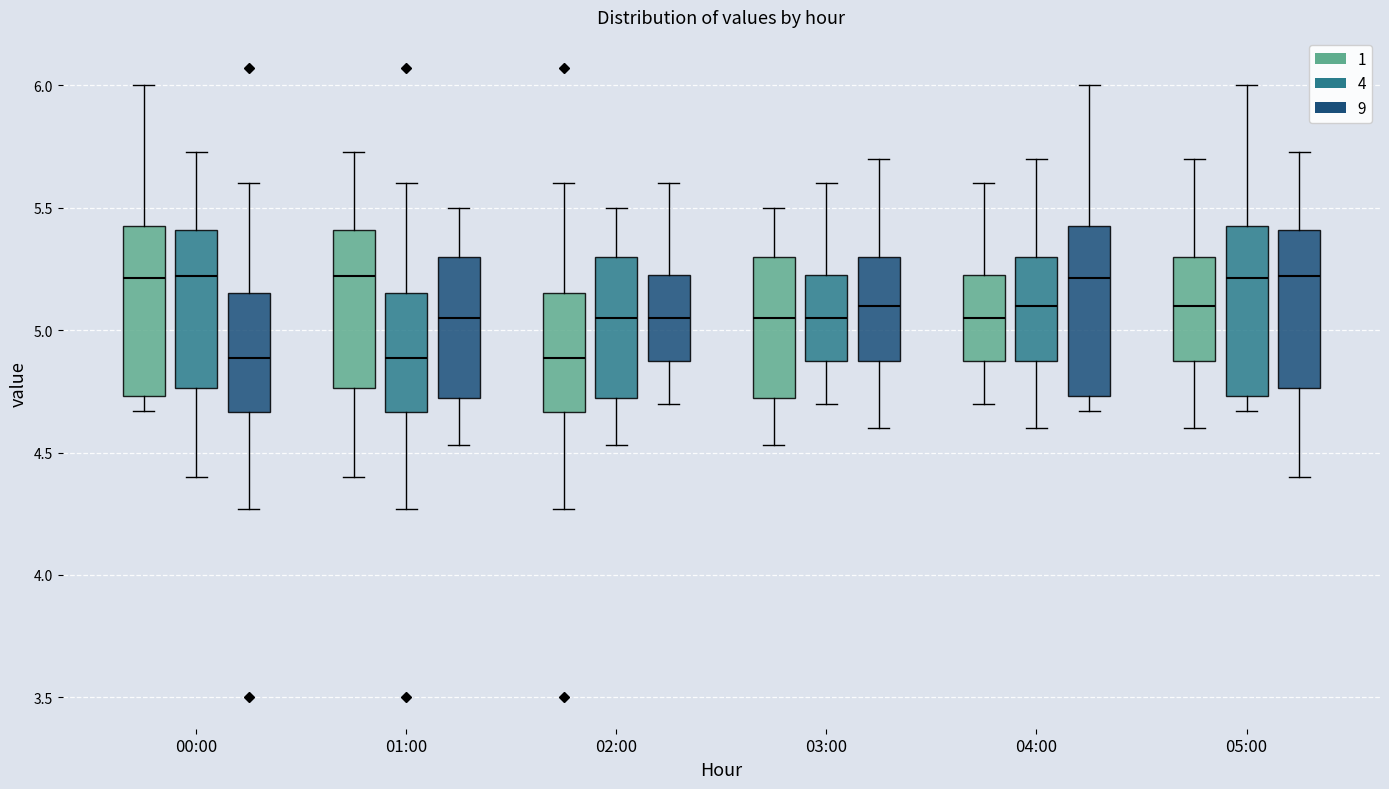

Reading left to right, transcribe this box plot: for each box, give where its median line is, the range the box spans, and where its two whiskers end, as read against the y-axis. The values are not printed on the chart, so give them approximately, as read against the axis.

00:00 (1): median 5.20, box 4.75 to 5.45, whiskers 4.65 to 6.00
00:00 (4): median 5.20, box 4.75 to 5.40, whiskers 4.40 to 5.75
00:00 (9): median 4.90, box 4.65 to 5.15, whiskers 4.25 to 5.60
01:00 (1): median 5.20, box 4.75 to 5.40, whiskers 4.40 to 5.75
01:00 (4): median 4.90, box 4.65 to 5.15, whiskers 4.25 to 5.60
01:00 (9): median 5.05, box 4.70 to 5.30, whiskers 4.55 to 5.50
02:00 (1): median 4.90, box 4.65 to 5.15, whiskers 4.25 to 5.60
02:00 (4): median 5.05, box 4.70 to 5.30, whiskers 4.55 to 5.50
02:00 (9): median 5.05, box 4.90 to 5.25, whiskers 4.70 to 5.60
03:00 (1): median 5.05, box 4.70 to 5.30, whiskers 4.55 to 5.50
03:00 (4): median 5.05, box 4.90 to 5.25, whiskers 4.70 to 5.60
03:00 (9): median 5.10, box 4.90 to 5.30, whiskers 4.60 to 5.70
04:00 (1): median 5.05, box 4.90 to 5.25, whiskers 4.70 to 5.60
04:00 (4): median 5.10, box 4.90 to 5.30, whiskers 4.60 to 5.70
04:00 (9): median 5.20, box 4.75 to 5.45, whiskers 4.65 to 6.00
05:00 (1): median 5.10, box 4.90 to 5.30, whiskers 4.60 to 5.70
05:00 (4): median 5.20, box 4.75 to 5.45, whiskers 4.65 to 6.00
05:00 (9): median 5.20, box 4.75 to 5.40, whiskers 4.40 to 5.75